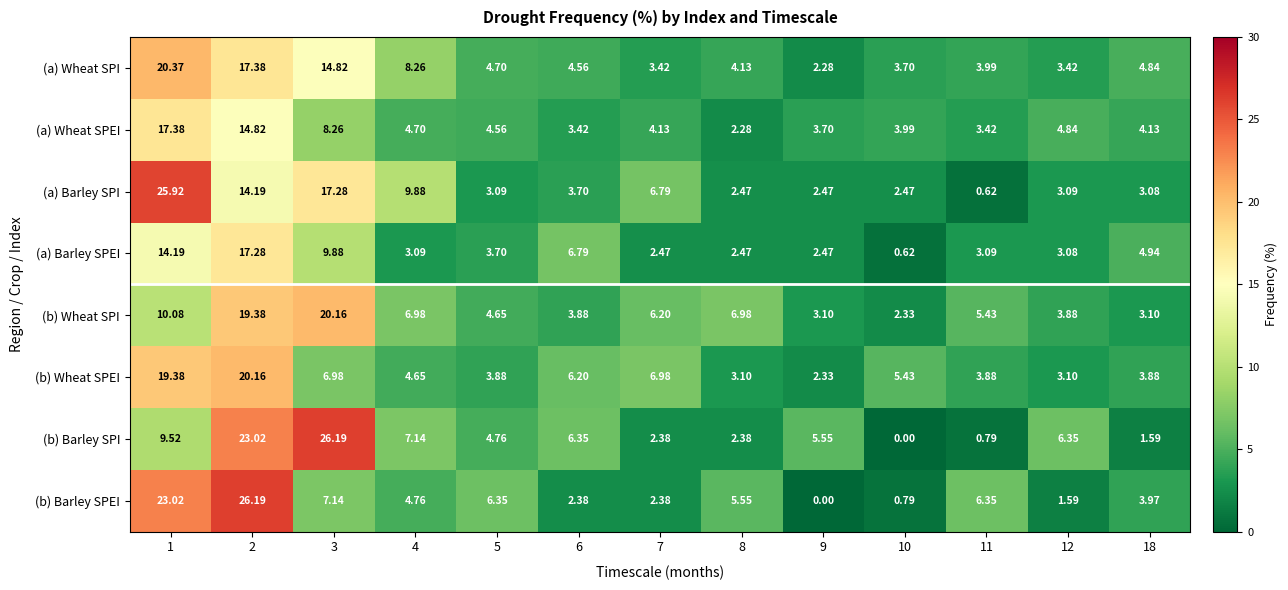

Between 2 and 3, which series saw the biggest shift?

(b) Barley SPEI